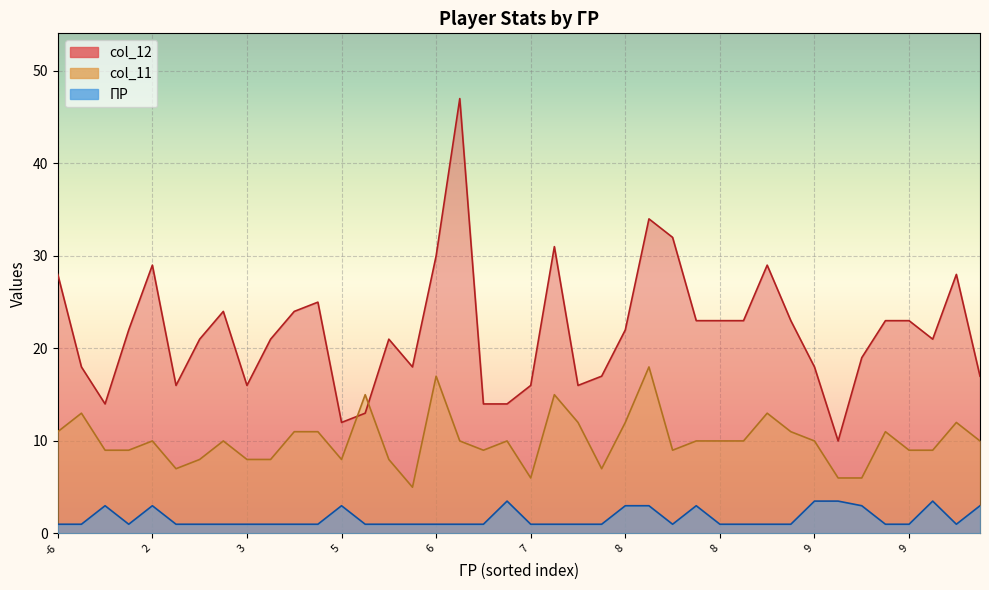

How many intersections are there between col_11 and col_12?

2